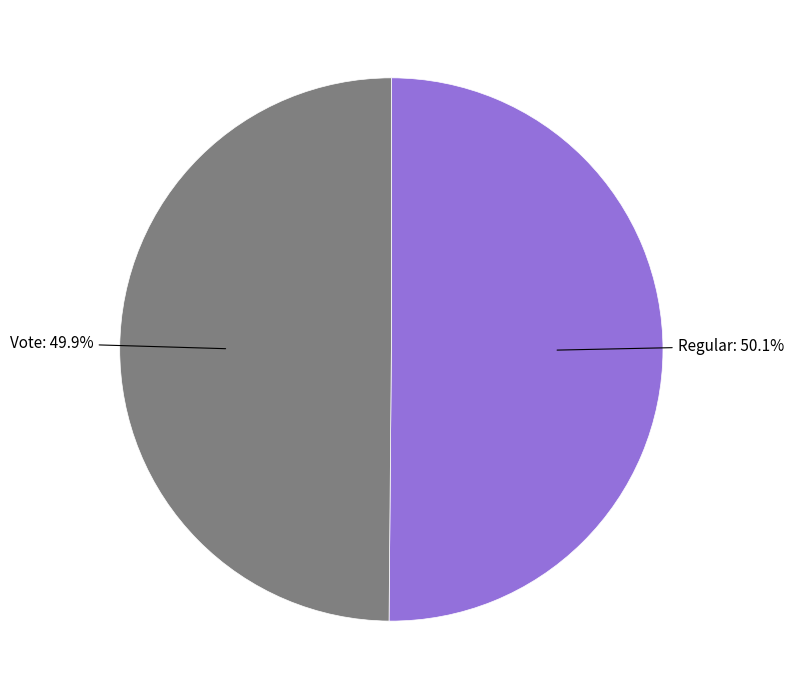

Does any single category account for the majority?

Yes